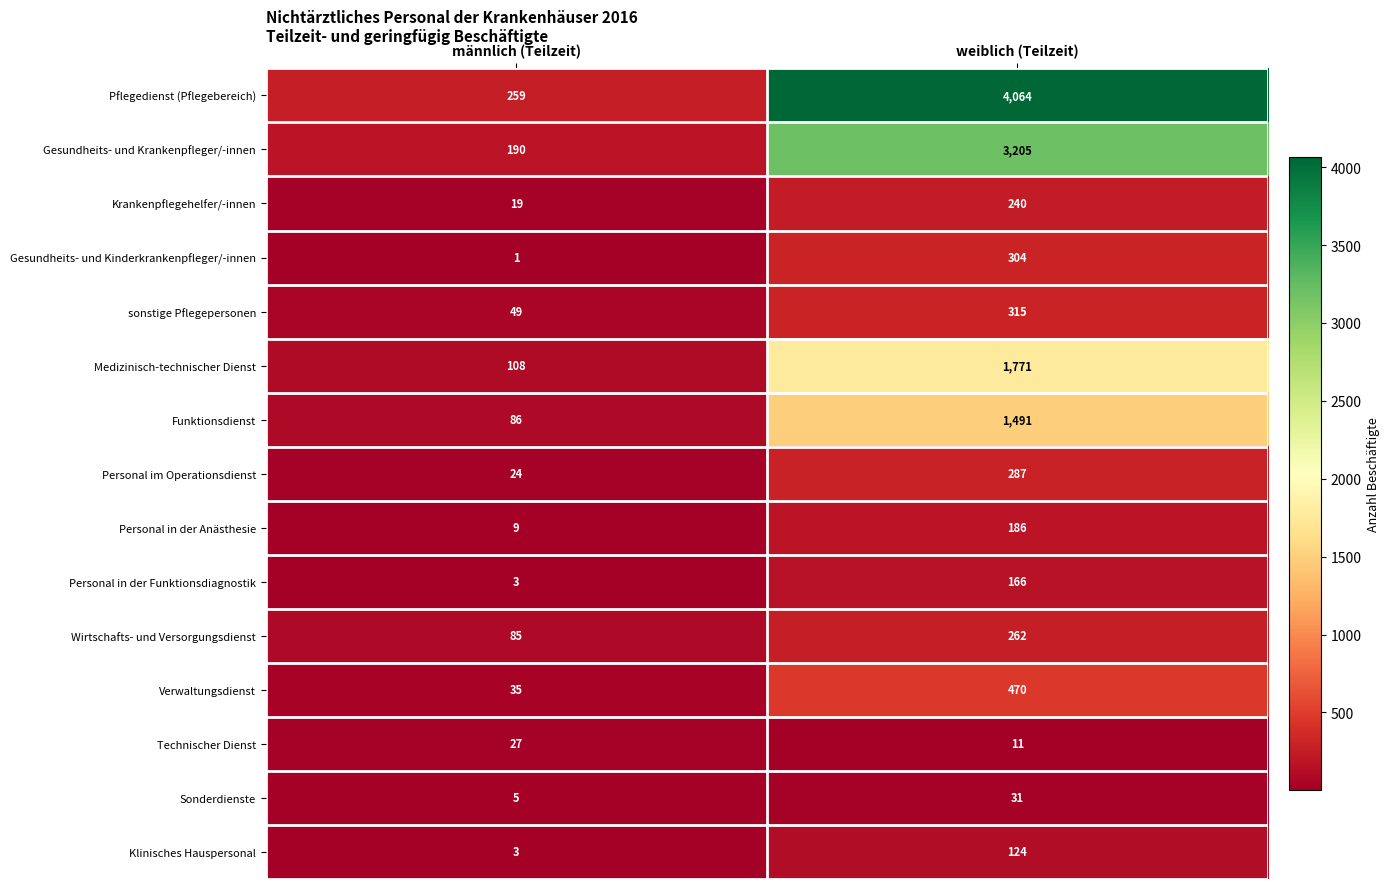

Which label corresponds to the smallest value in the chart?

männlich (Teilzeit)